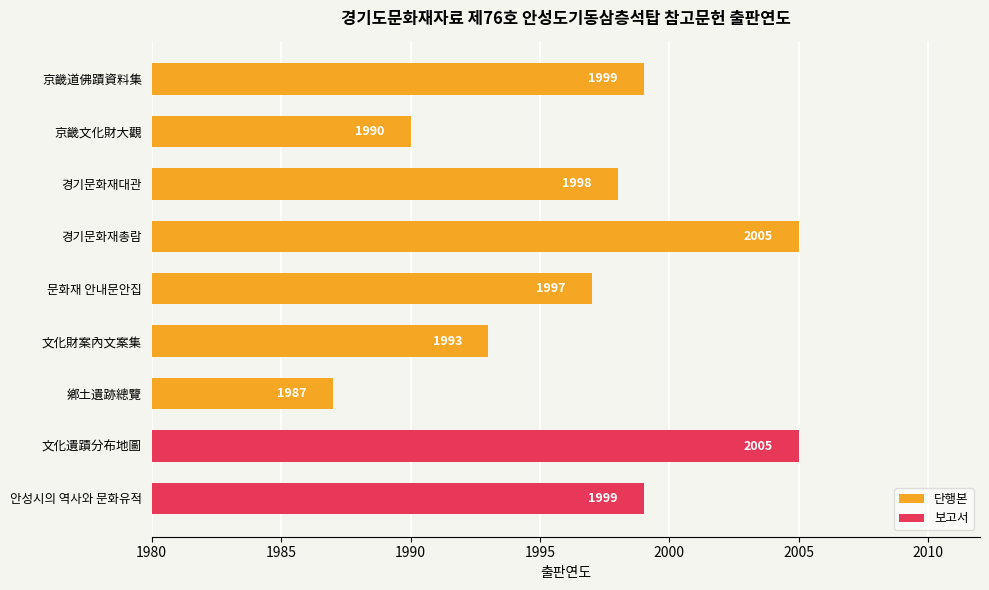

What is the approximate value of 단행본 at 경기문화재대관, to the nearest 5?

2000